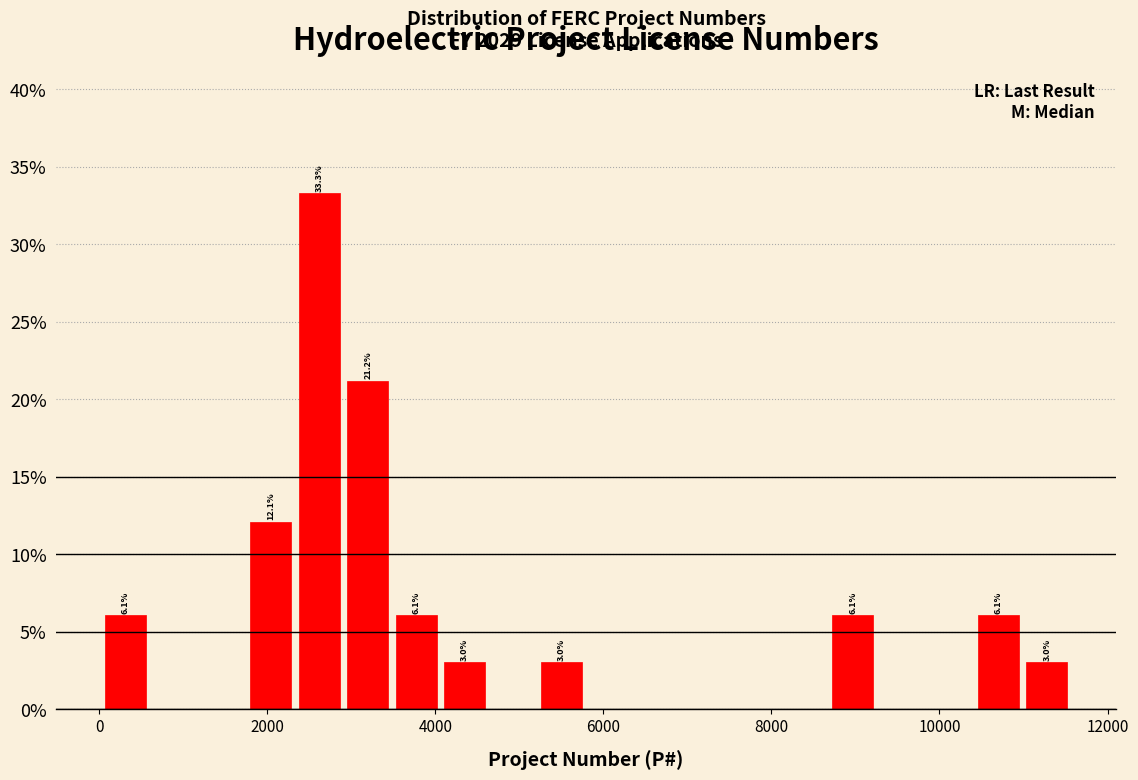

Around what value on the x-axis is the tallest bar? Give the approximate position of its centre, as read against the axis.

2600